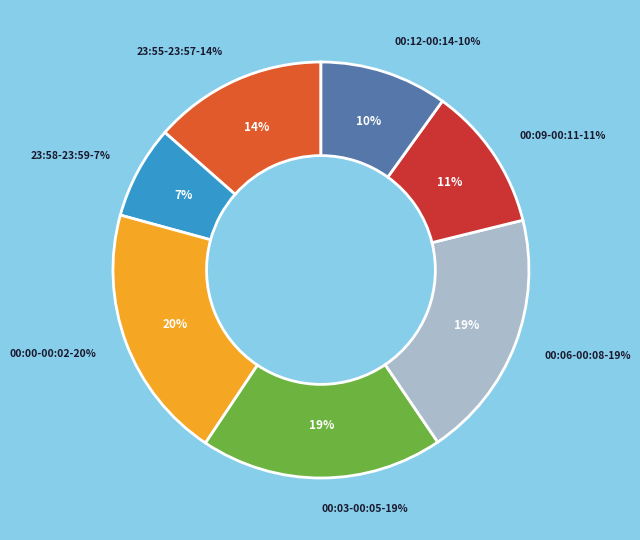

The 00:08 slice represents 16% of the pie. True or false?

False